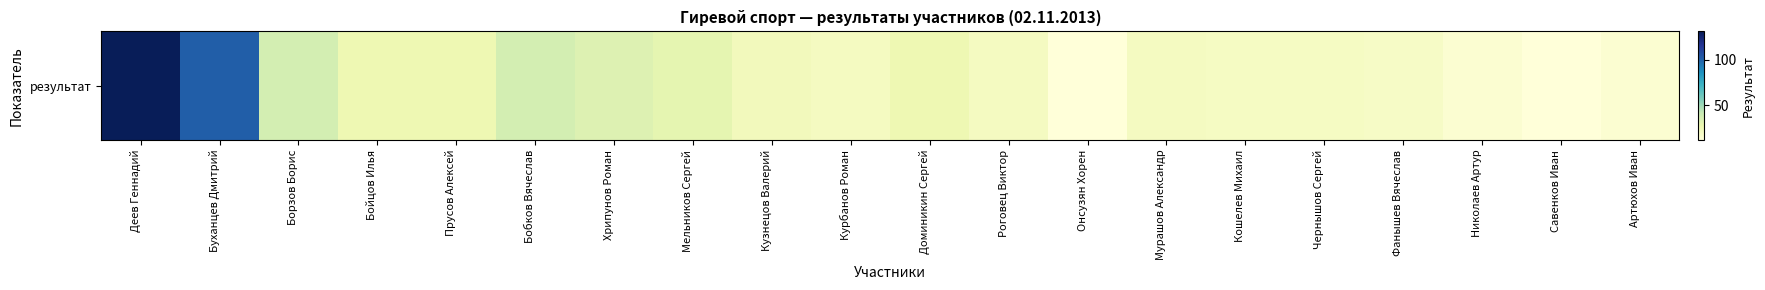

True or false: the data shows 26 at Прусов Алексей.

True